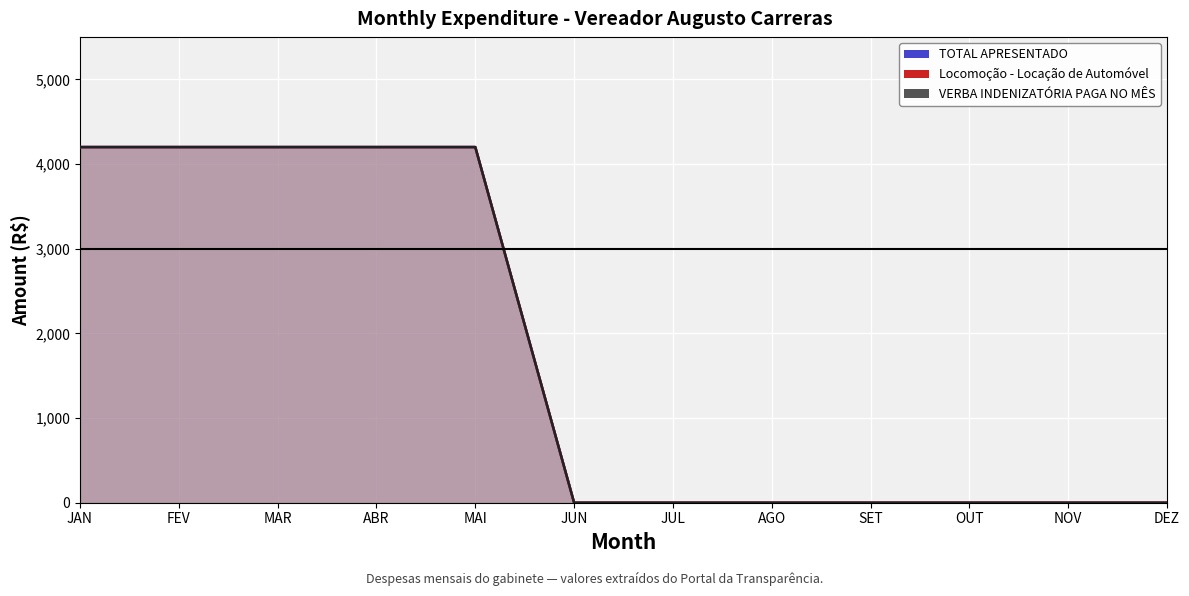

The value of Locomoção - Locação de Automóvel at JUL is 0. True or false?

True